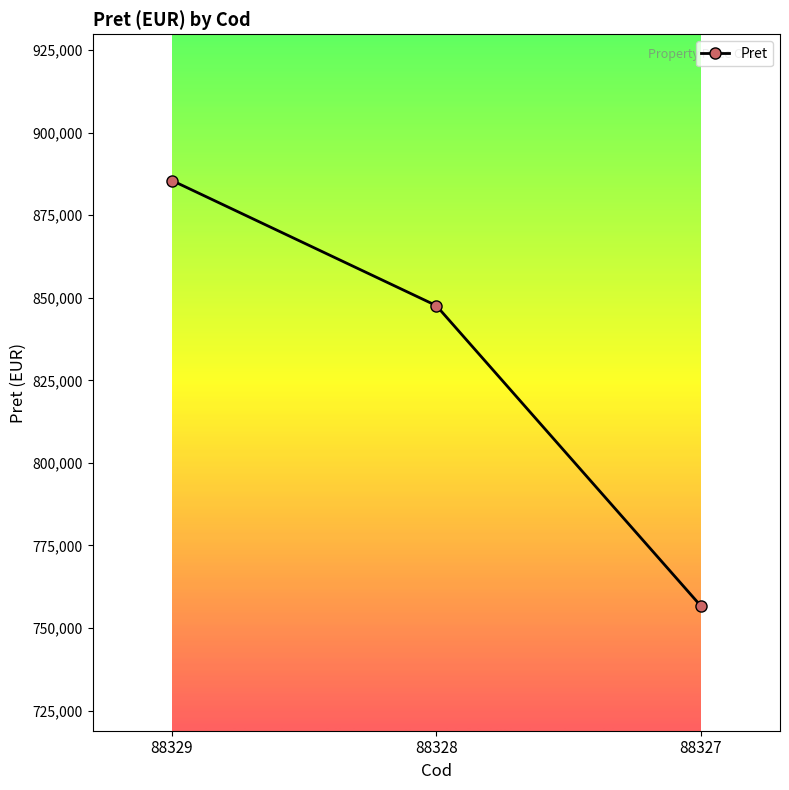

How many series are shown in this chart?

1